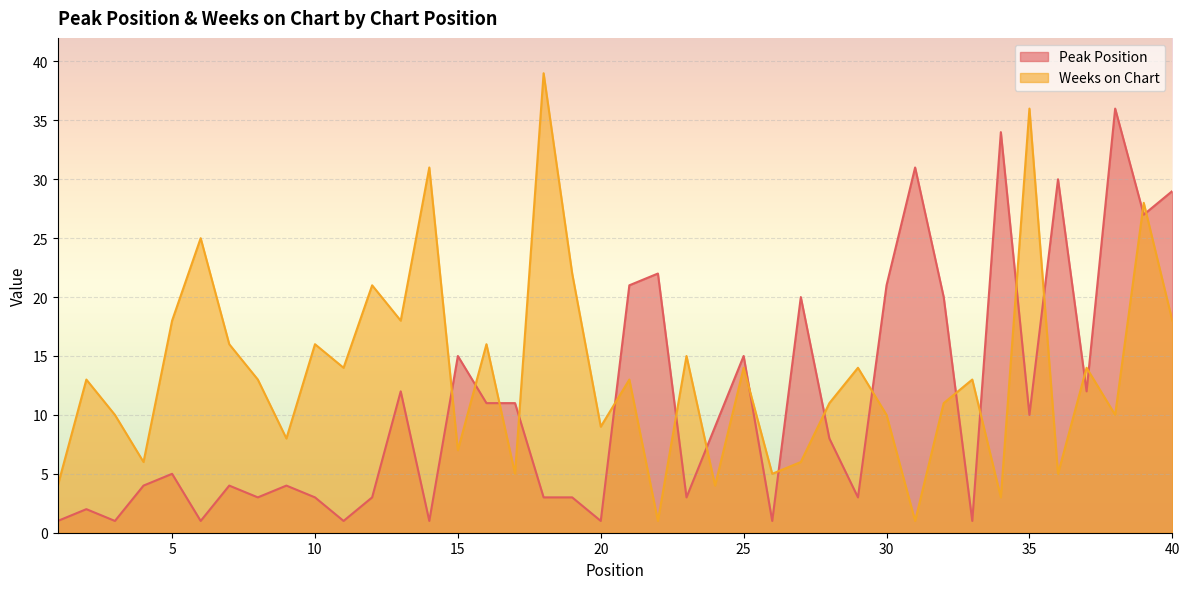

How many data points in Weeks on Chart are above 13?

18